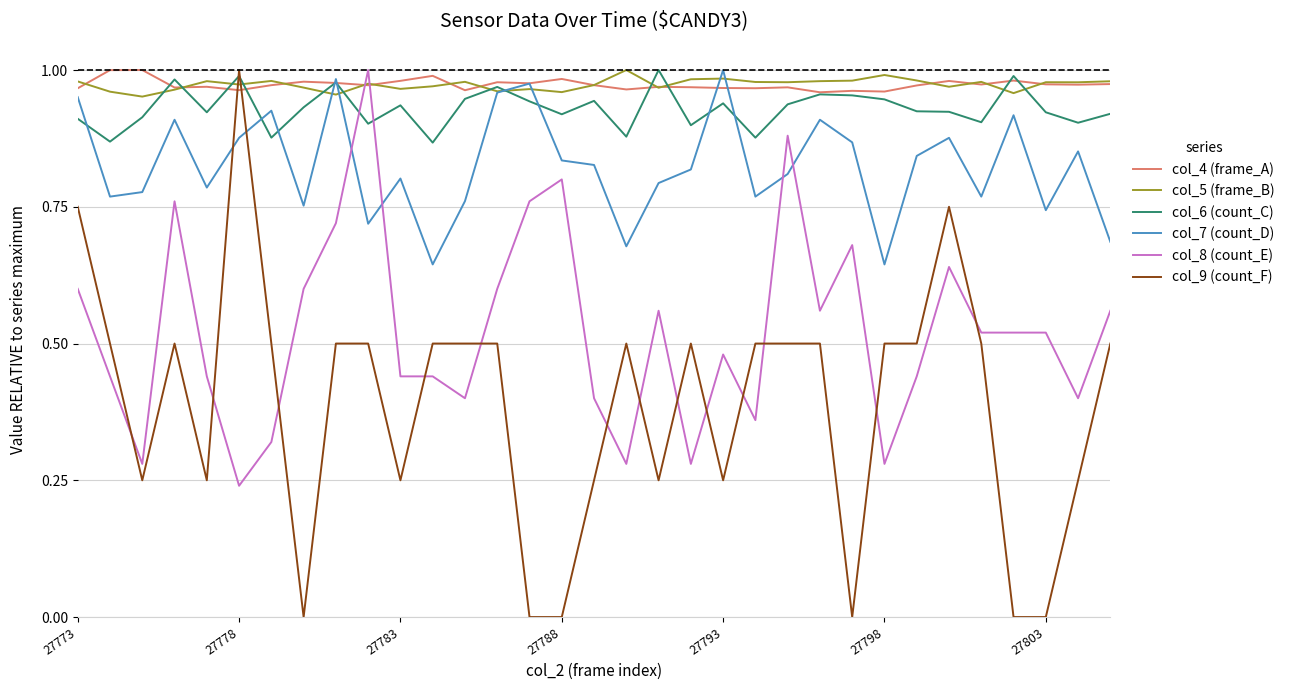

Which series has the widest spread of values?

col_9 (count_F)